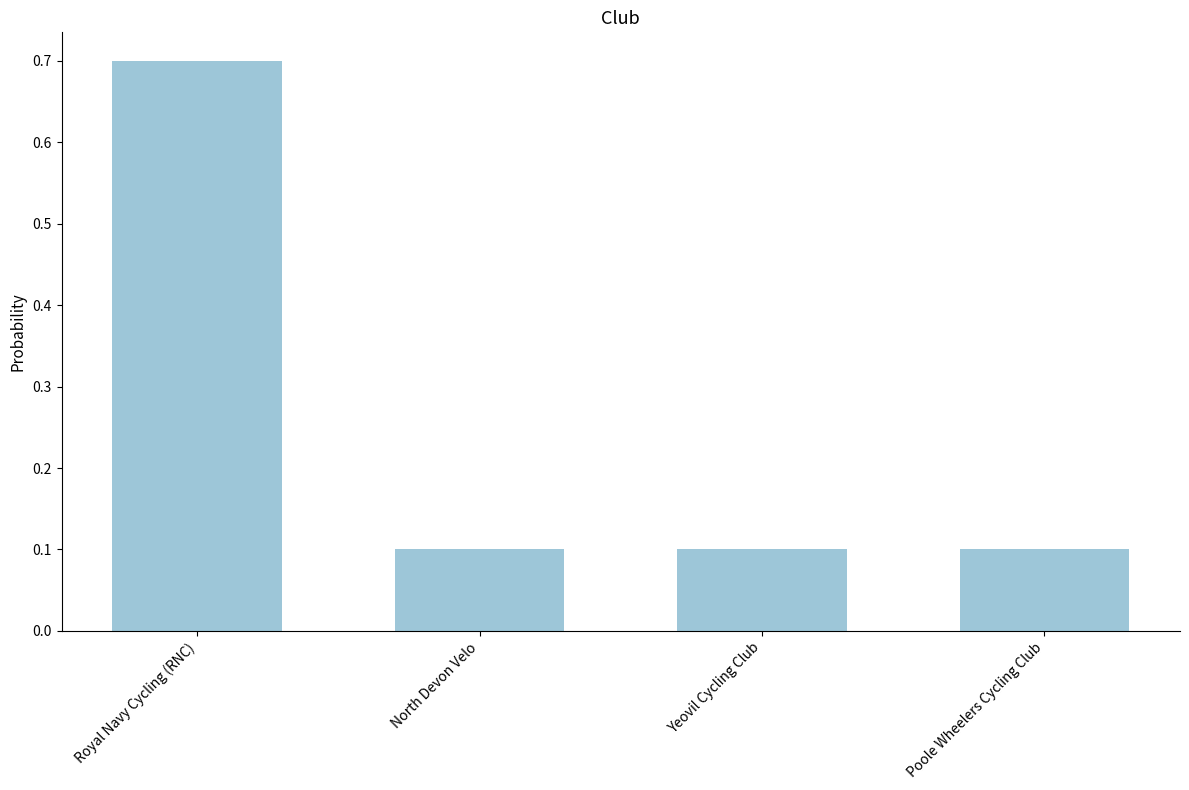

Is it true that the value at Royal Navy Cycling (RNC) is 1.2?

False